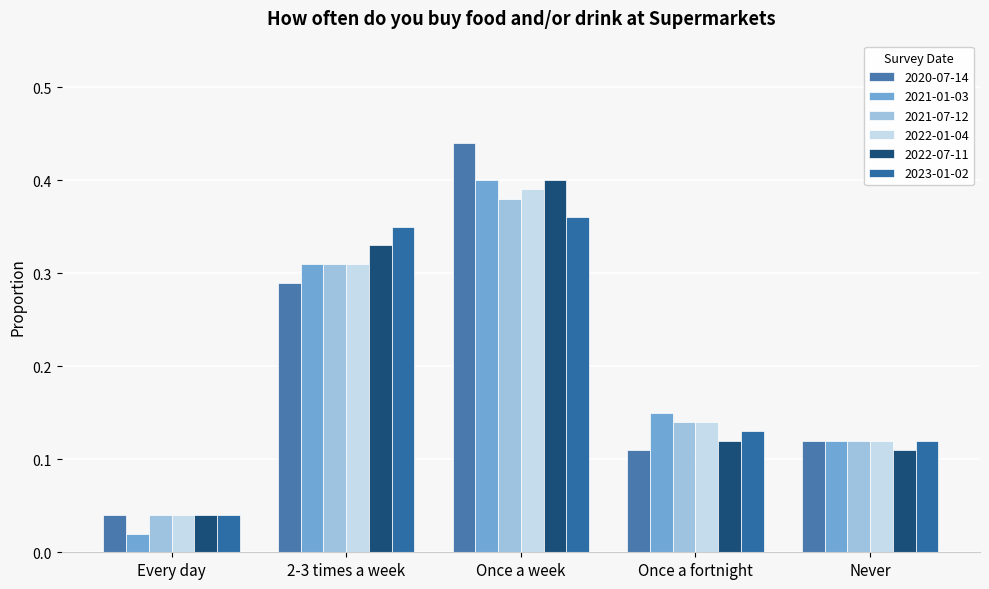

How many bars are there in each group?

6